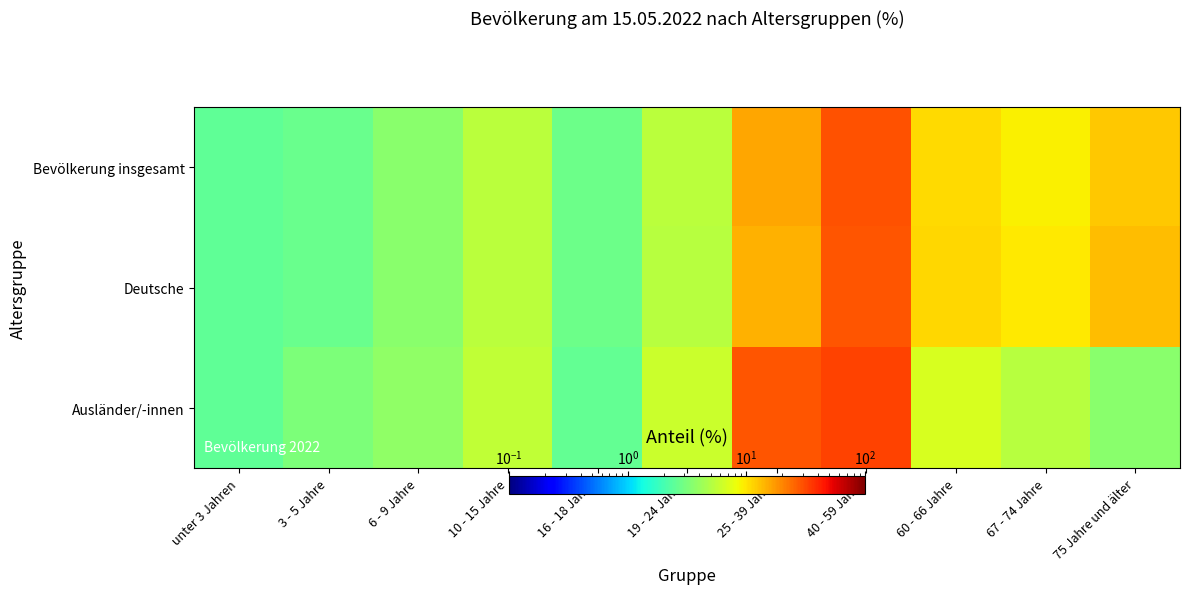

Which series has the widest spread of values?

Ausländer/-innen